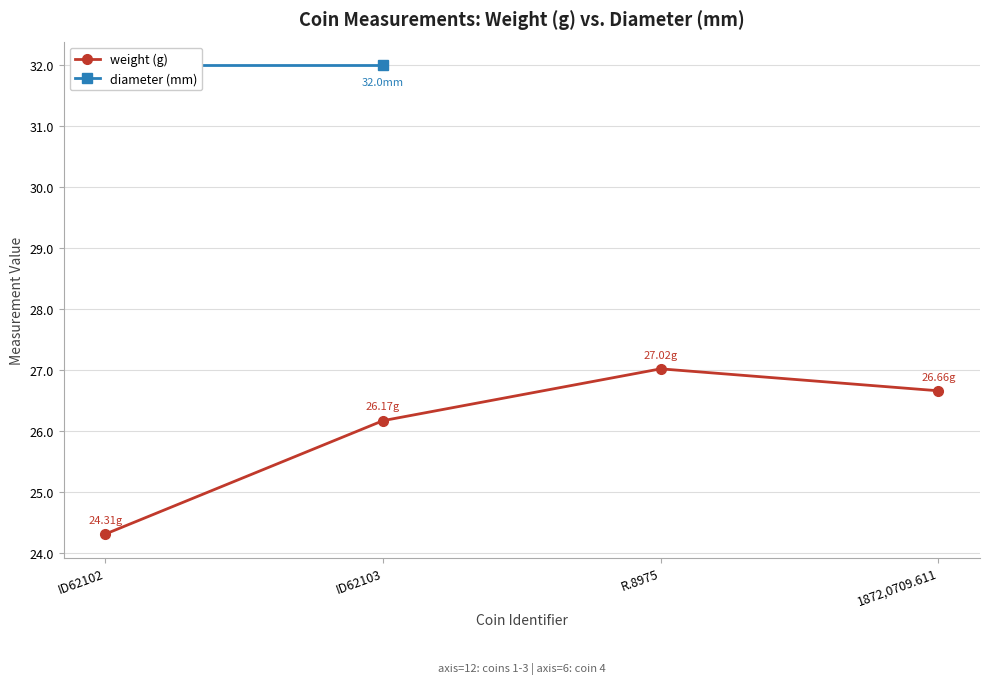

True or false: diameter (mm) and weight (g) cross at least once.

False